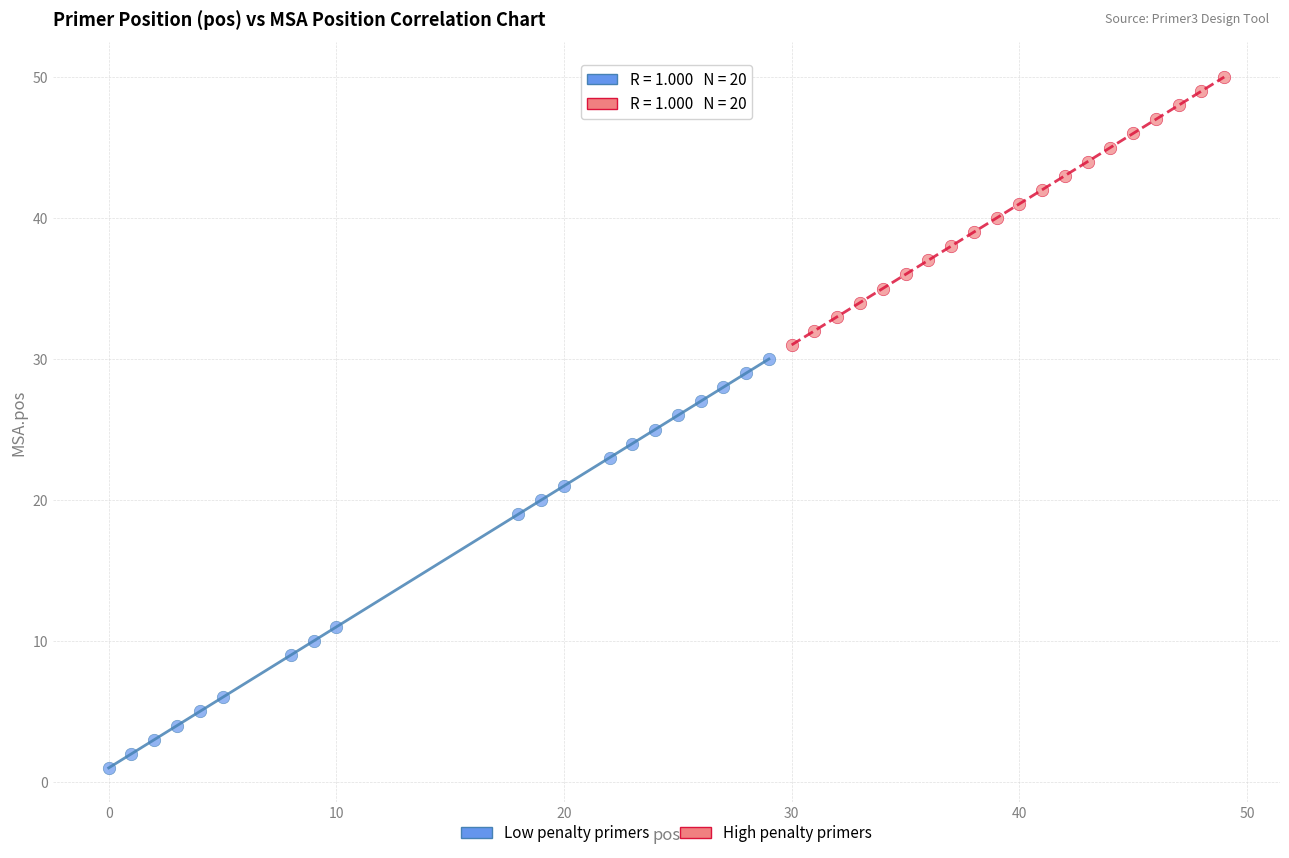

Which series has the widest spread of Y values?

Low penalty primers